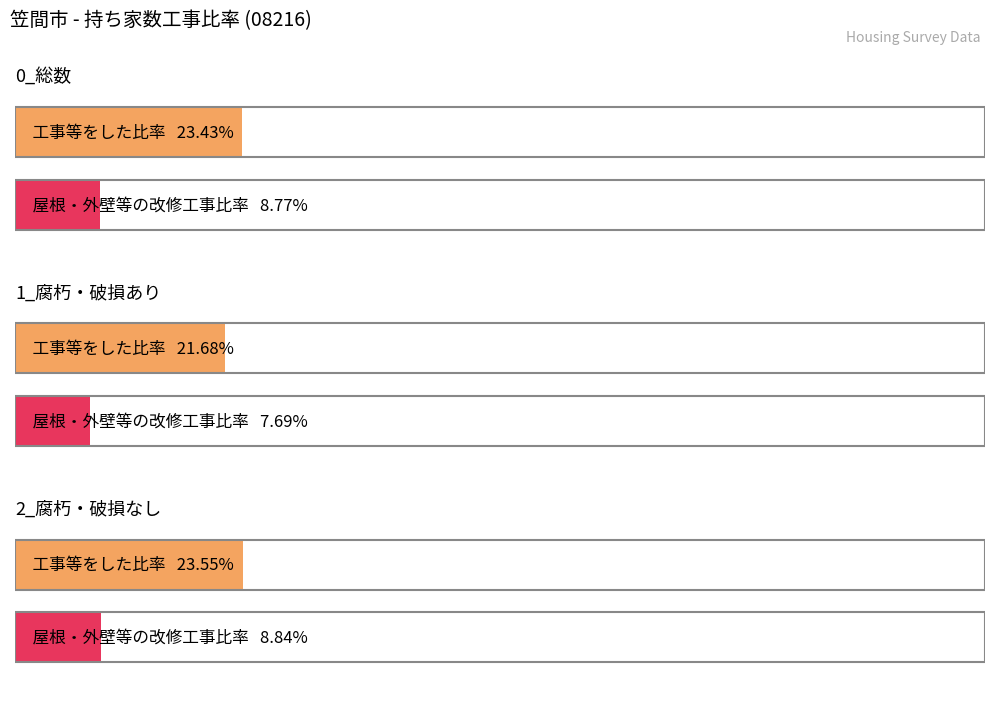

The value of 工事等をした at 2_腐朽・破損なし is 2208. True or false?

False